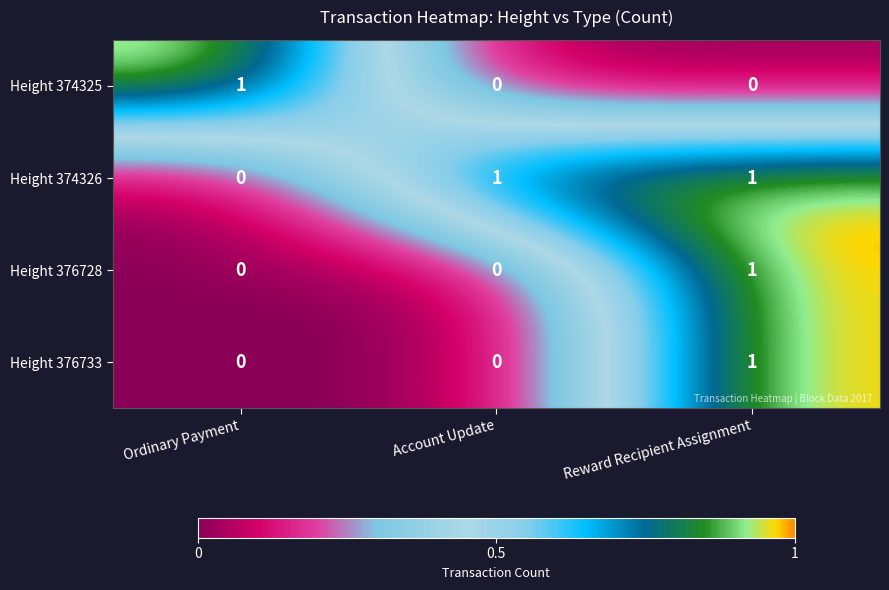

The Height 374325 series shows 0 at Account Update. True or false?

False